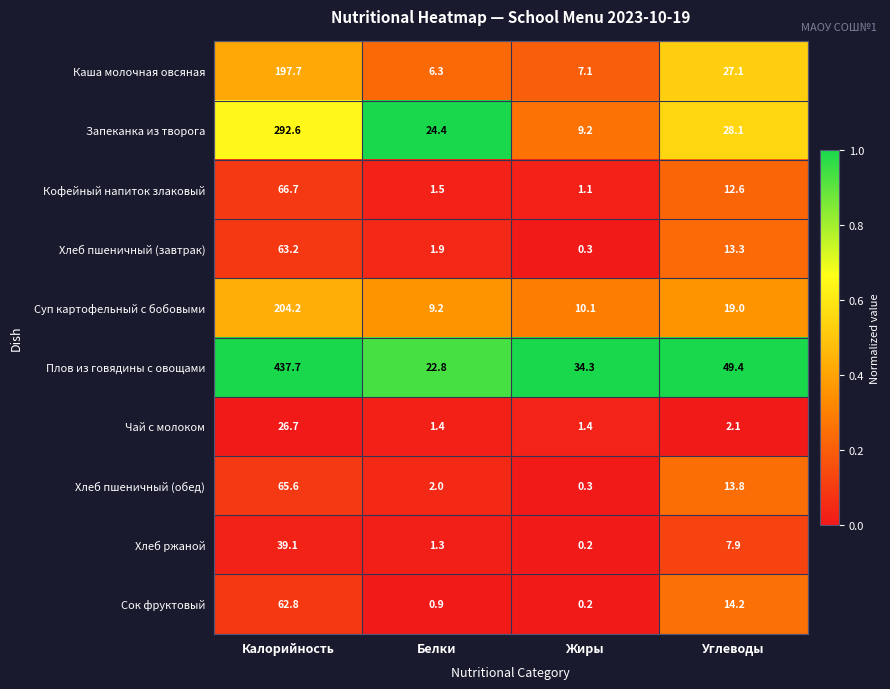

Rank the series by their maximum value, from highest to lowest.

Плов из говядины с овощами, Запеканка из творога, Суп картофельный с бобовыми, Каша молочная овсяная, Кофейный напиток злаковый, Хлеб пшеничный (обед), Хлеб пшеничный (завтрак), Сок фруктовый, Хлеб ржаной, Чай с молоком